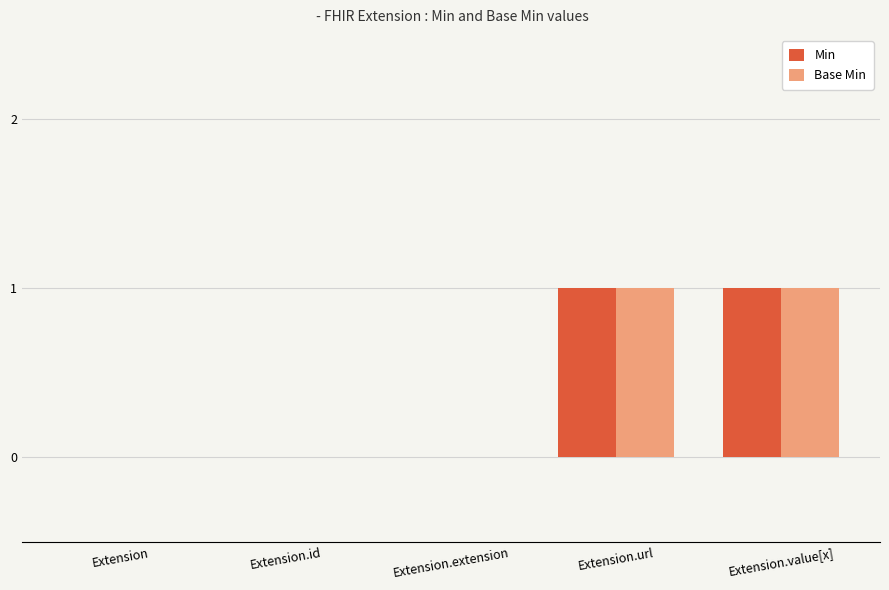

What is the greatest value displayed?

1